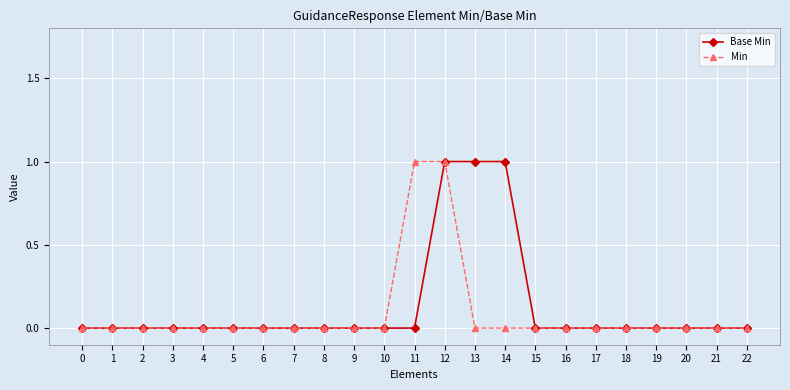

Between 0 and 11, which series saw the biggest shift?

Min